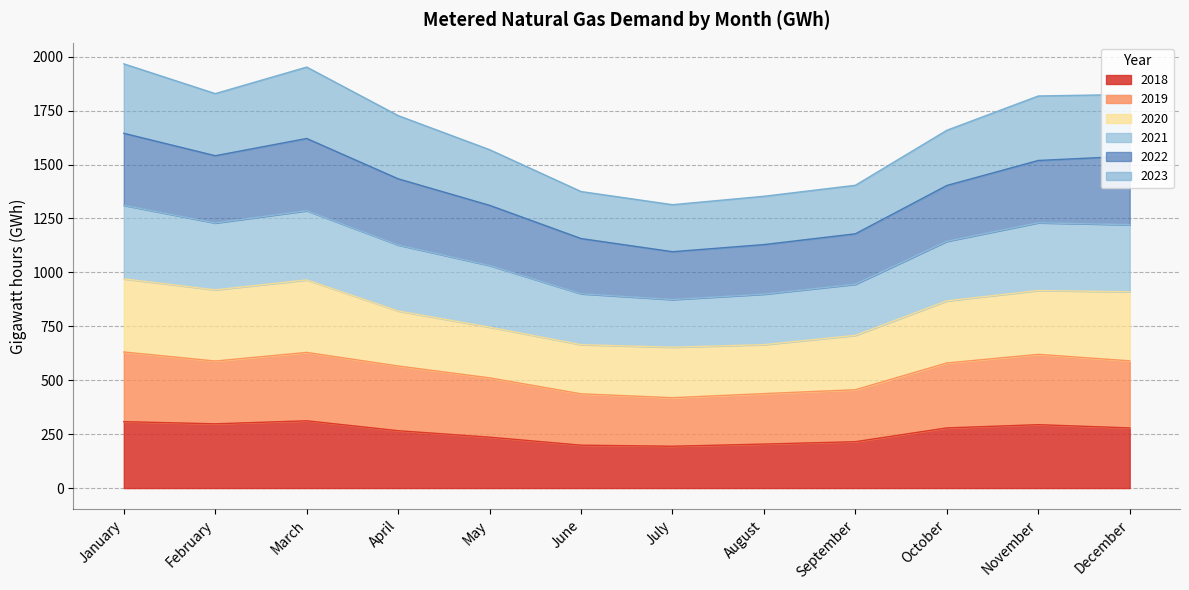

What is the minimum value shown in the chart?

194